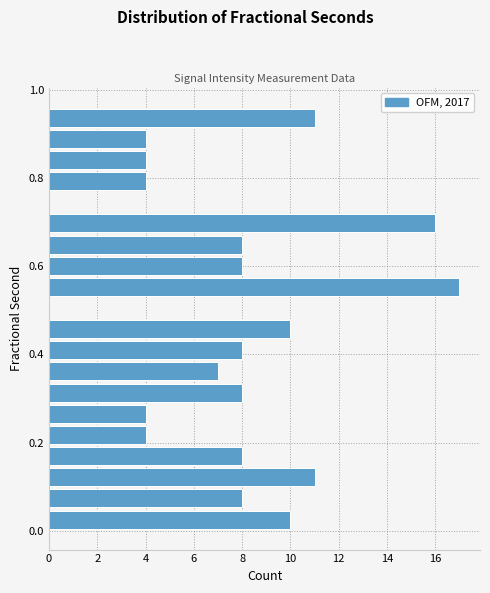

Read against the y-axis, roughly where is the centre of the longest bar?

0.56